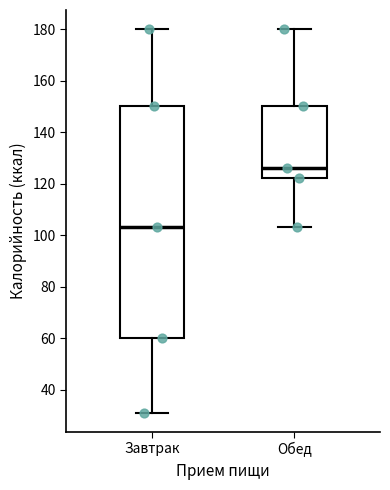

Reading left to right, transcribe this box plot: for each box, give where its median line is, the range the box spans, and where its two whiskers end, as read against the y-axis. The values are not printed on the chart, so give them approximately, as read against the axis.

Завтрак: median 104, box 60 to 150, whiskers 32 to 180
Обед: median 126, box 122 to 150, whiskers 104 to 180